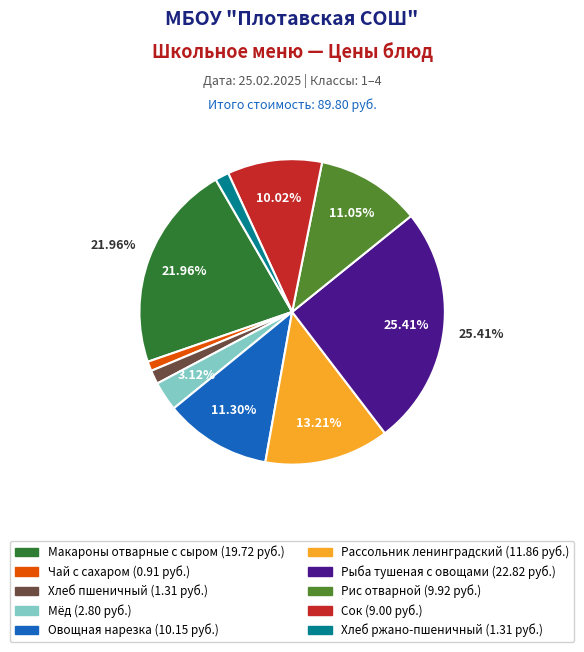

Is it true that Макароны отварные с сыром is 22% of the pie?

True